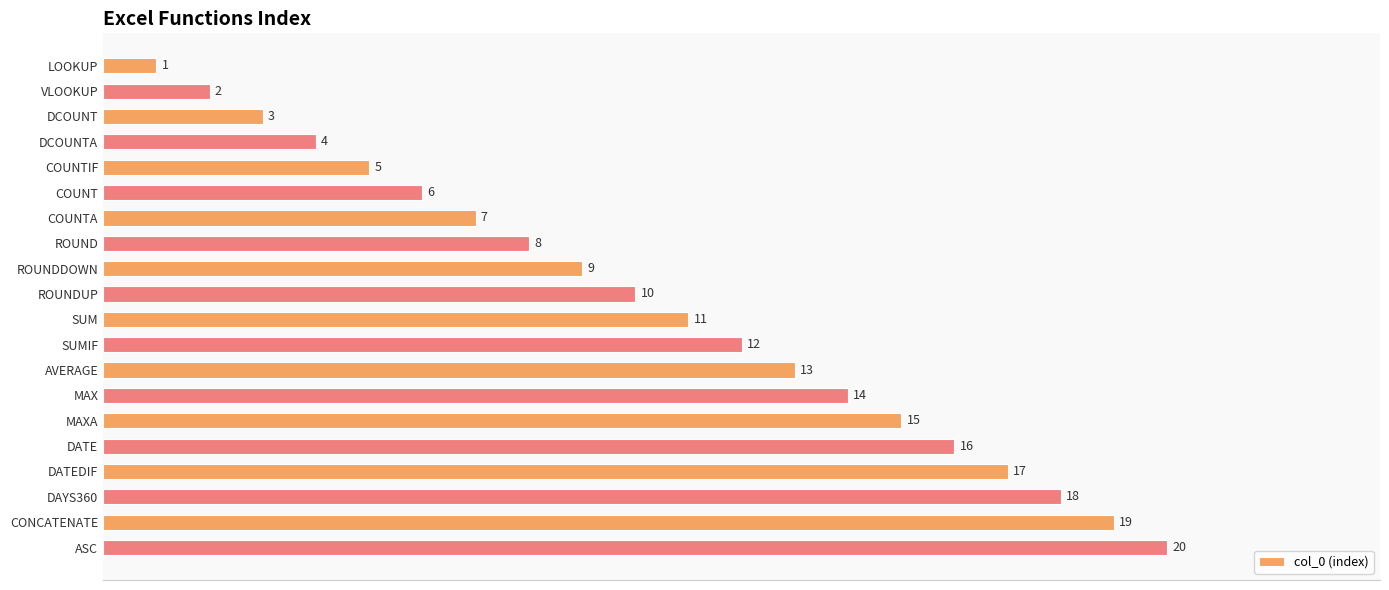

Which category has the highest value across all series?

ASC